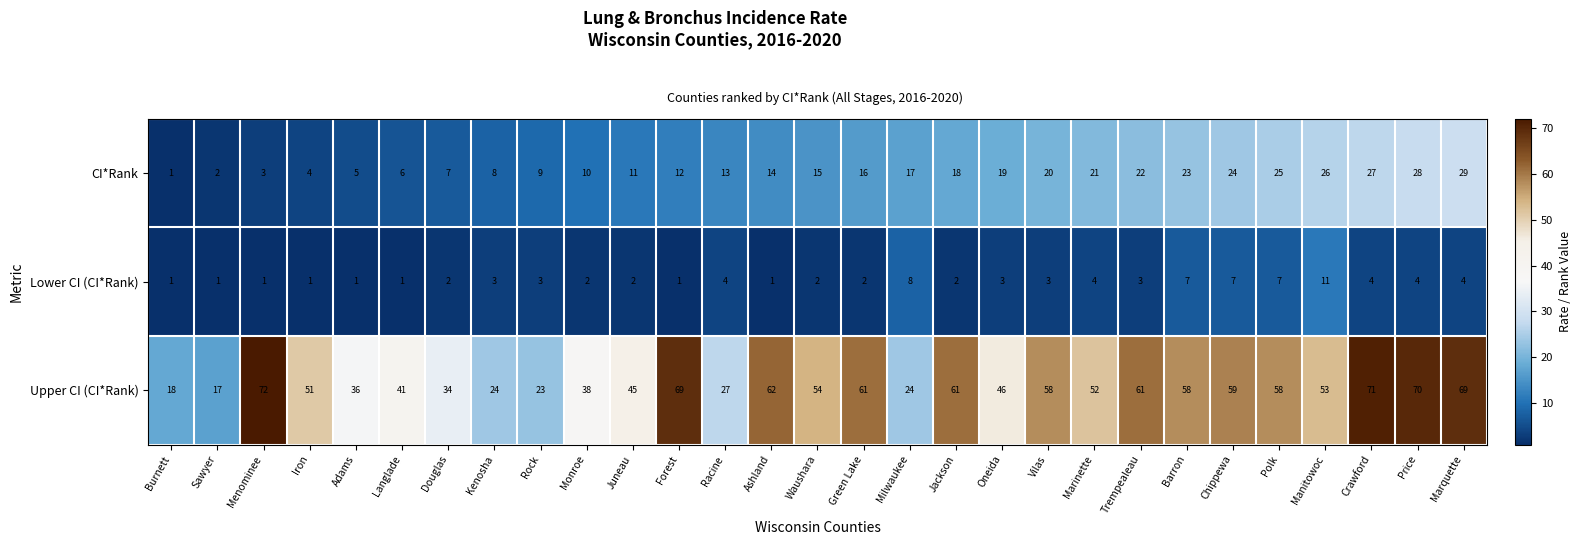

What is the average value of the Lower CI (CI*Rank) series?

3